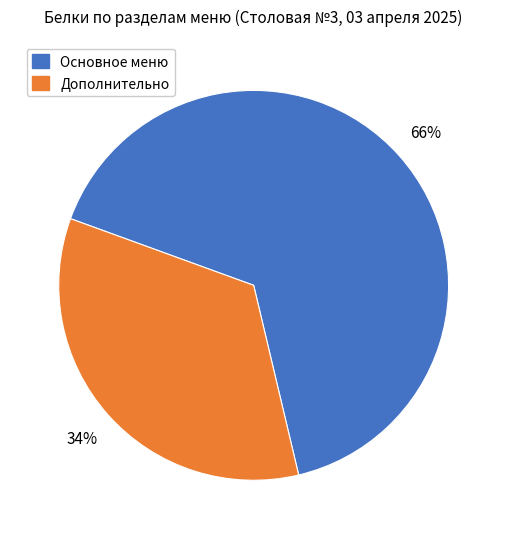

The Основное меню slice represents 66% of the pie. True or false?

True